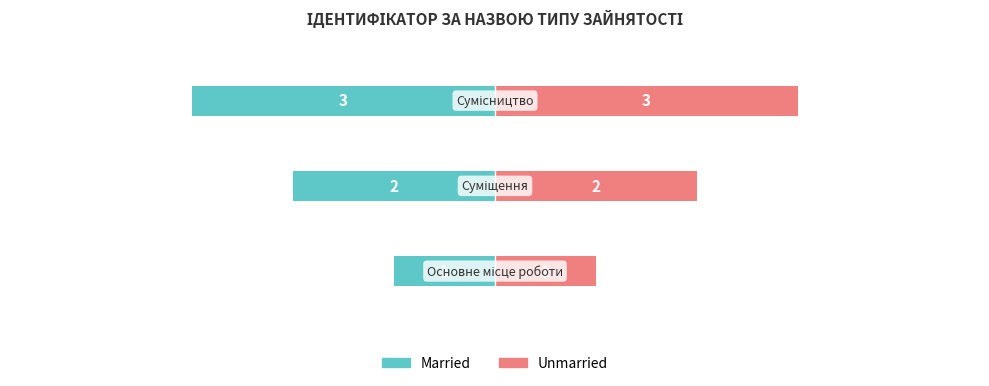

Reading right to left, what are all the values shown in this chart?

Married: -3	-2	-1
Unmarried: 3	2	1